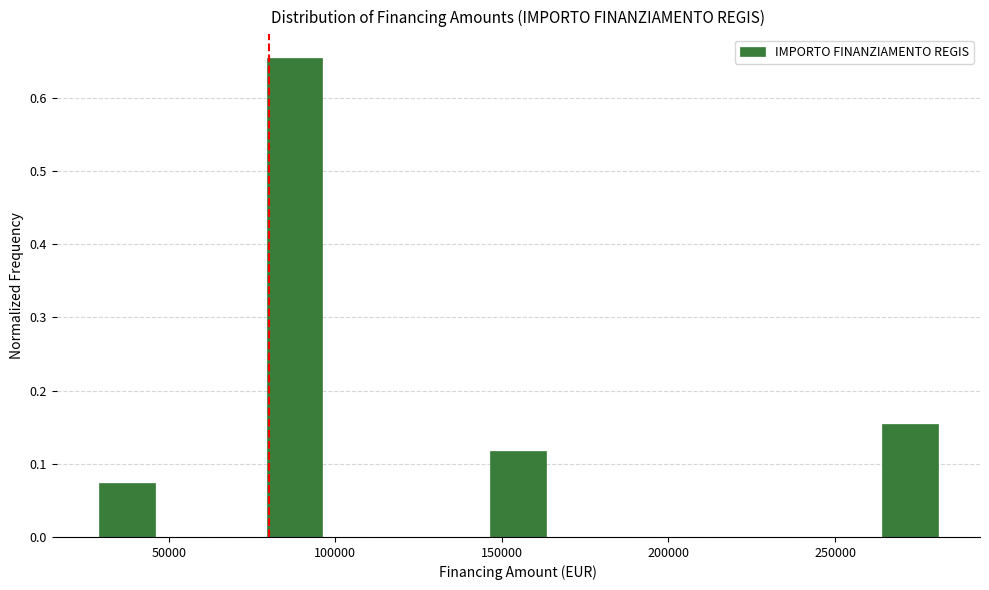

Around what value on the x-axis is the tallest bar? Give the approximate position of its centre, as read against the axis.

90000